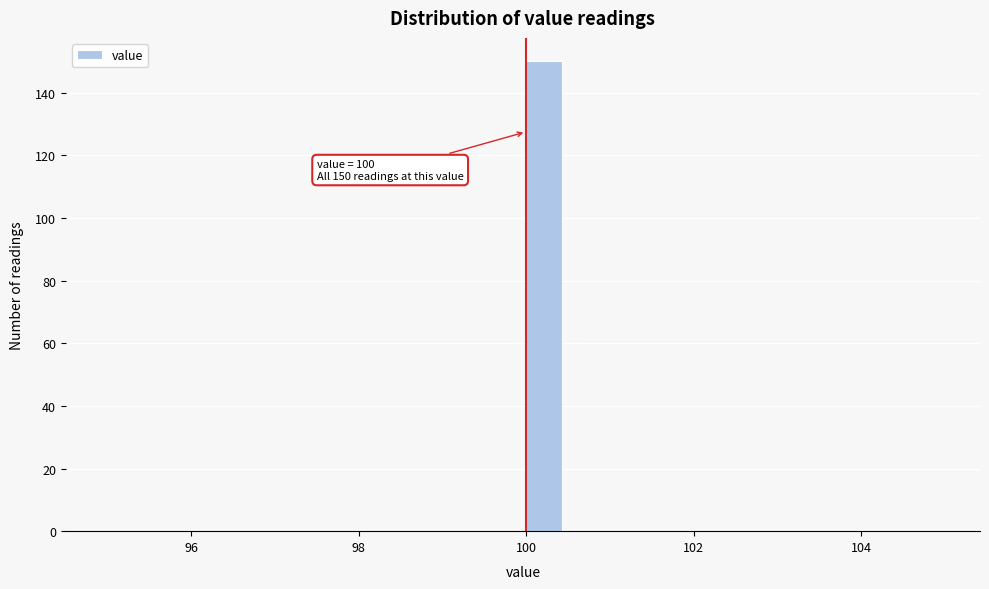

Read against the x-axis, roughly where is the centre of the tallest bar?

100.2